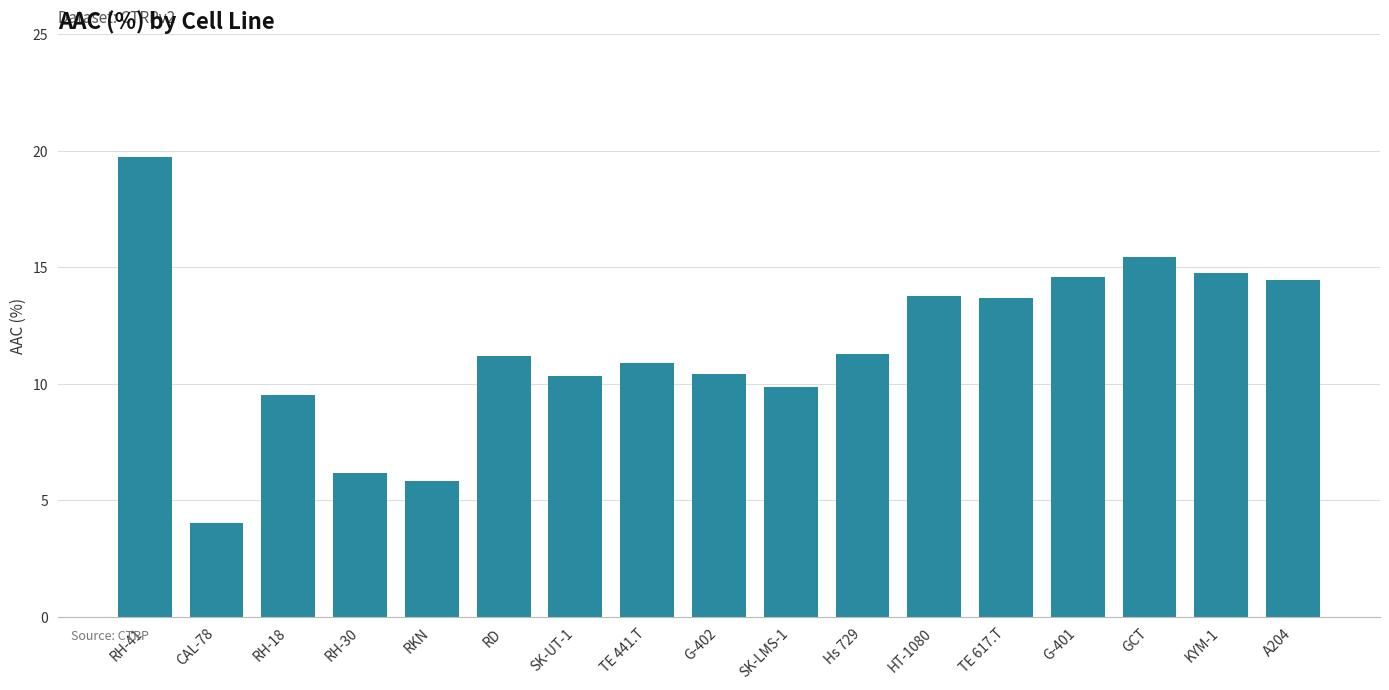

What is the greatest value displayed?

19.7